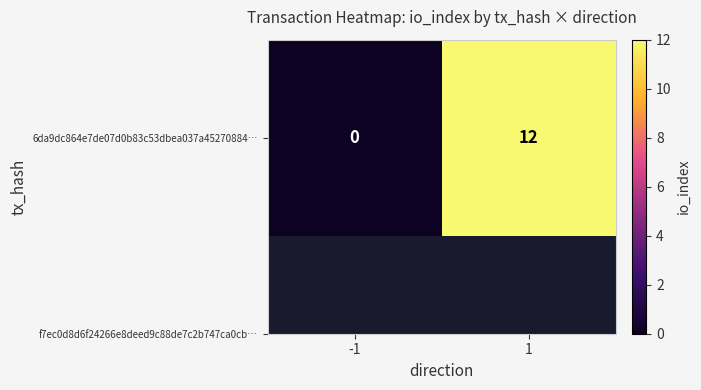

Reading right to left, what are all the values shown in this chart?

12	0